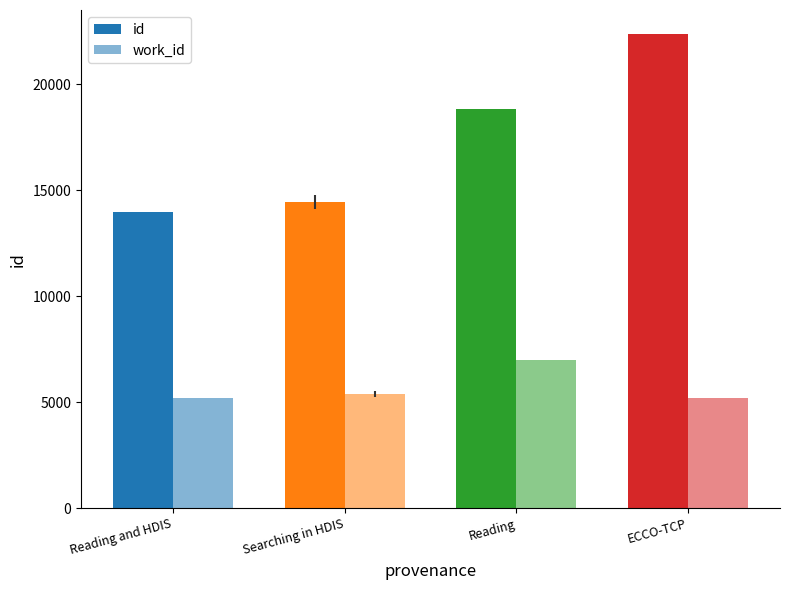

Are the bars horizontal?

No